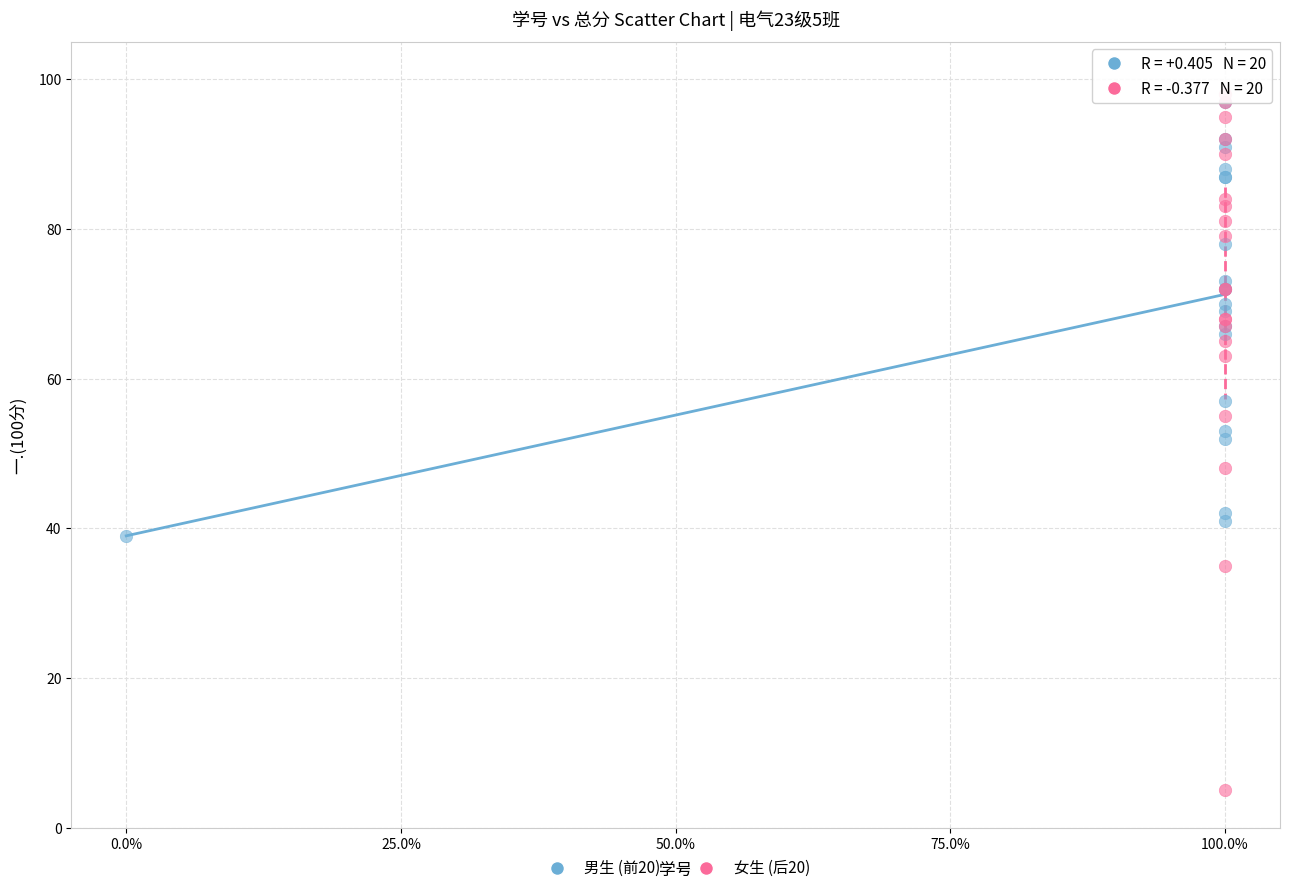

Which series has the widest spread of Y values?

女生 (后20)